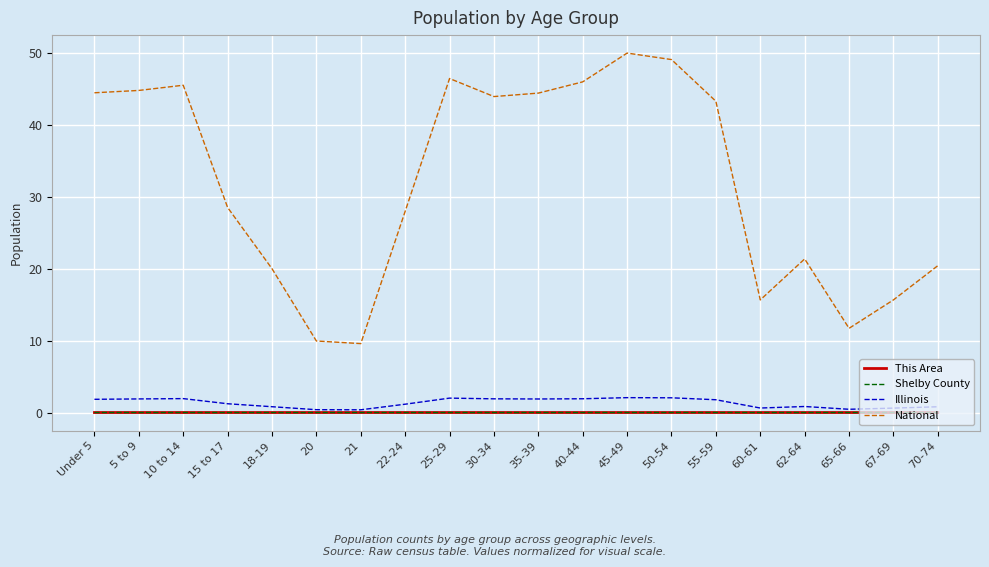

How many lines are shown in the chart?

4